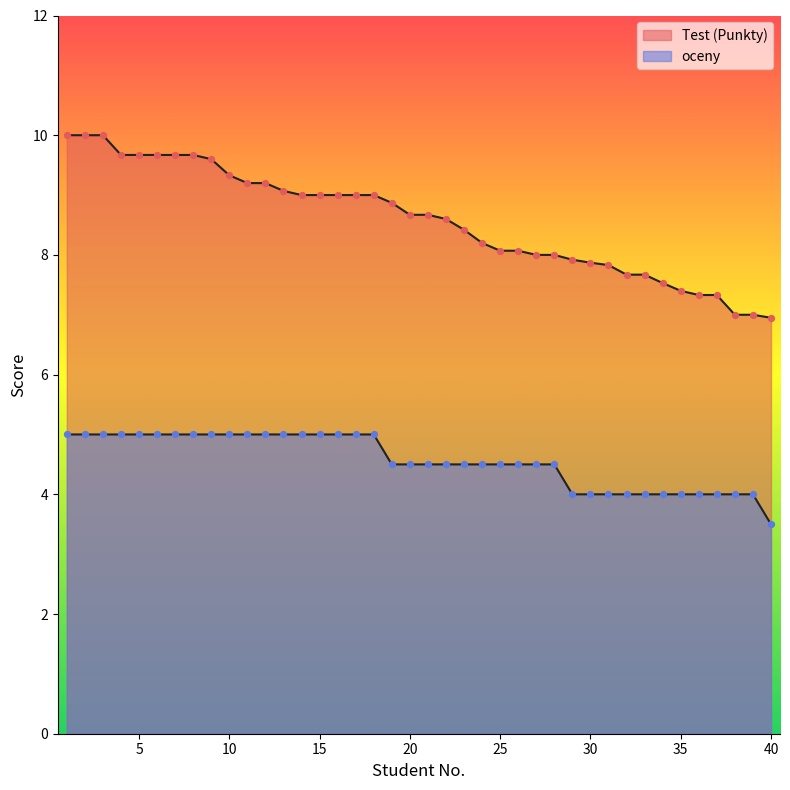

What is the total value across all series at 37?

11.3